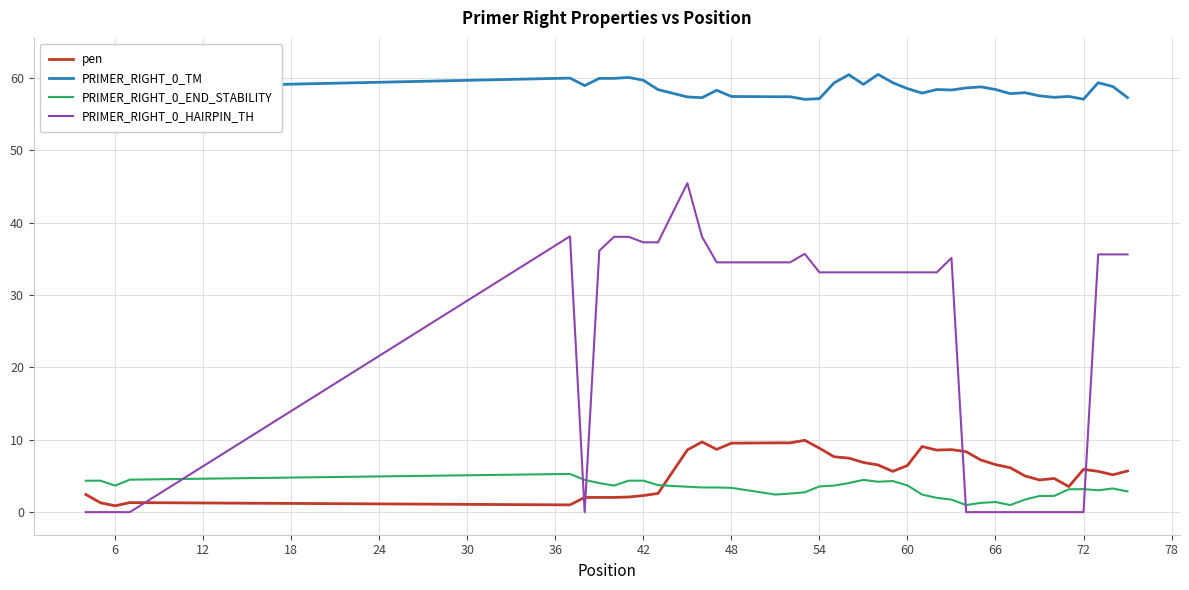

What are all the series names shown in the legend?

pen, PRIMER_RIGHT_0_TM, PRIMER_RIGHT_0_END_STABILITY, PRIMER_RIGHT_0_HAIRPIN_TH